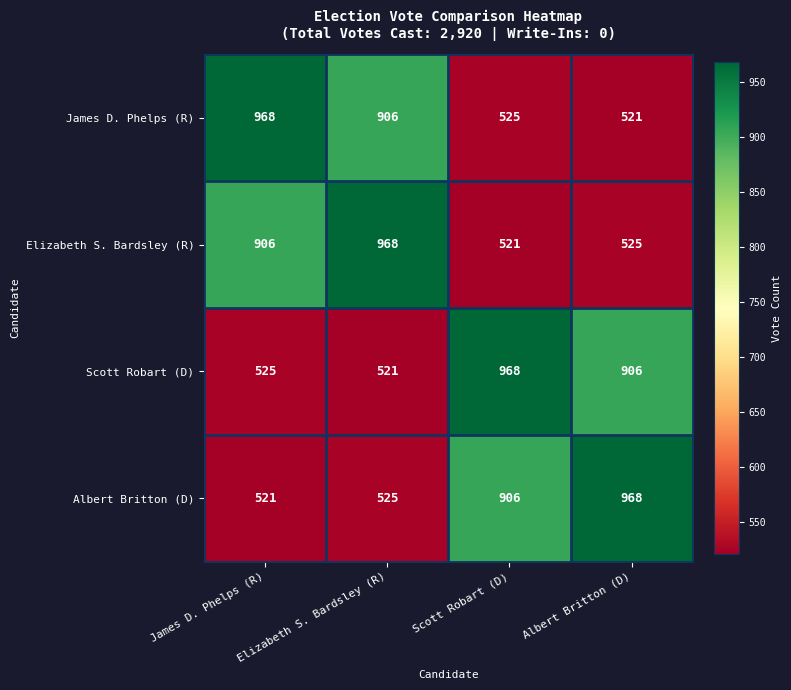

At Scott Robart (D), list the series in order from smallest to largest.

Elizabeth S. Bardsley (R), James D. Phelps (R), Albert Britton (D), Scott Robart (D)